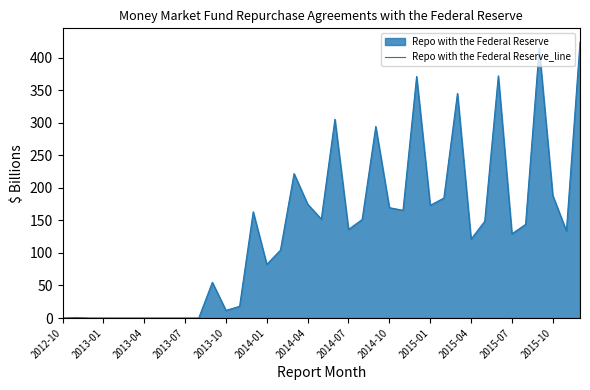

The chart shows a value of 372.1 at 32. True or false?

True